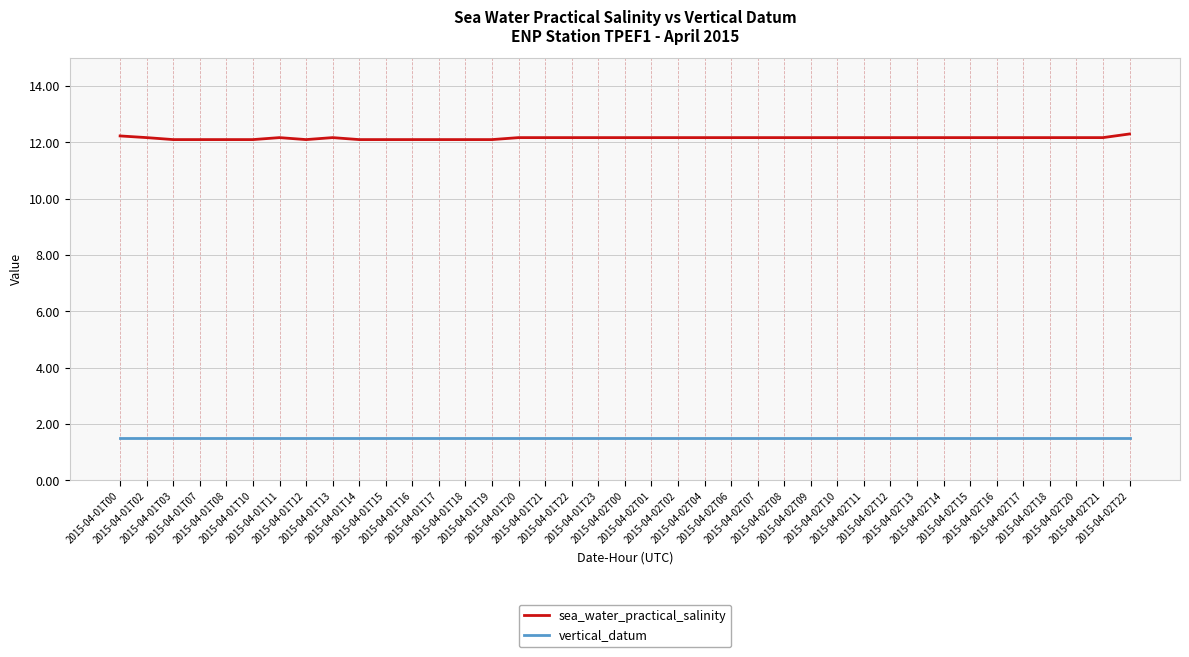

Which series has the largest range (max minus min)?

sea_water_practical_salinity